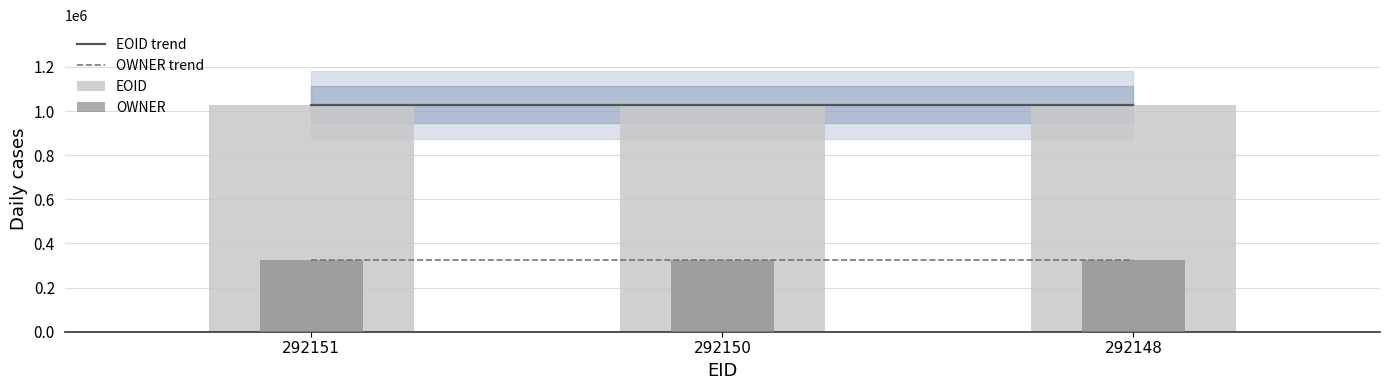

Rank the categories by OWNER value from highest to lowest.

292151, 292150, 292148